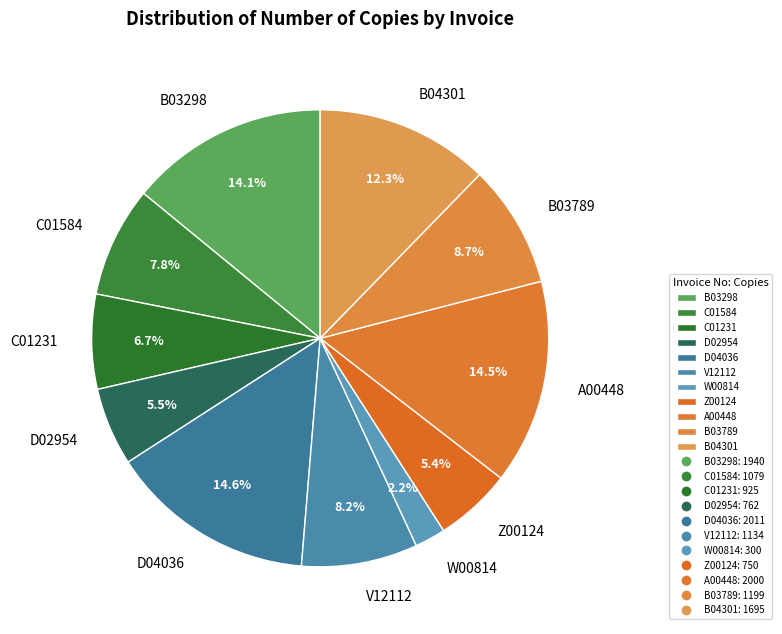

What portion of the pie excludes B04301?

87.7%